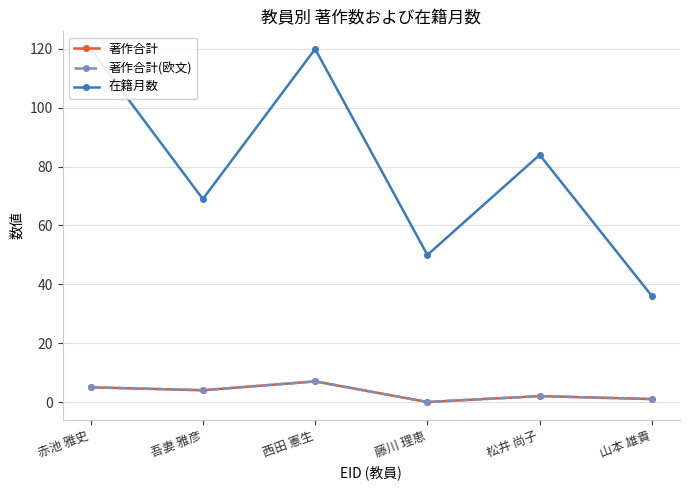

Reading left to right, extract all data points from this chart.

著作合計: 赤池 雅史=5	吾妻 雅彦=4	西田 憲生=7	藤川 理恵=0	松井 尚子=2	山本 雄貴=1
著作合計(欧文): 赤池 雅史=5	吾妻 雅彦=4	西田 憲生=7	藤川 理恵=0	松井 尚子=2	山本 雄貴=1
在籍月数: 赤池 雅史=120	吾妻 雅彦=69	西田 憲生=120	藤川 理恵=50	松井 尚子=84	山本 雄貴=36